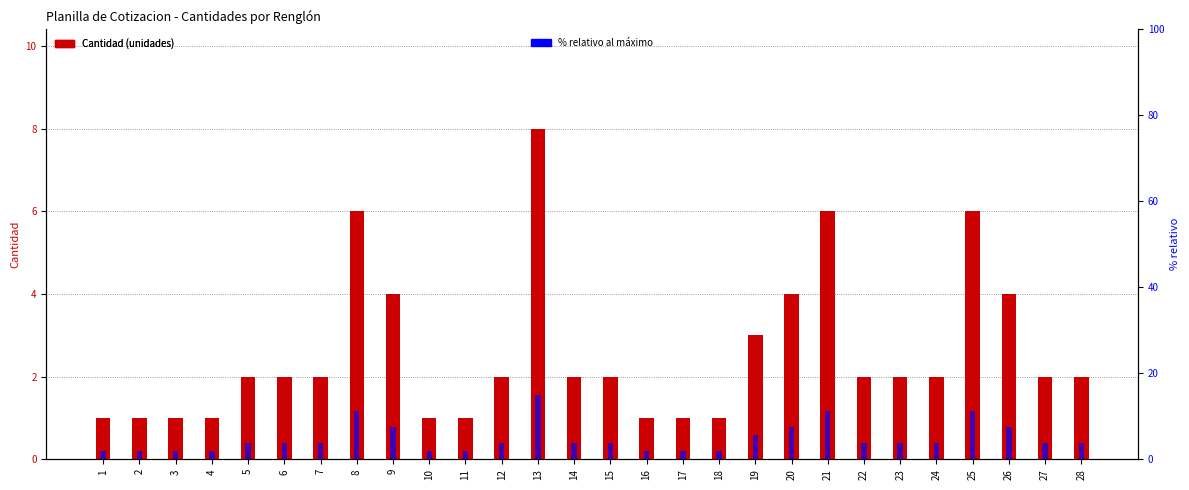

How many bars are there in each group?

2